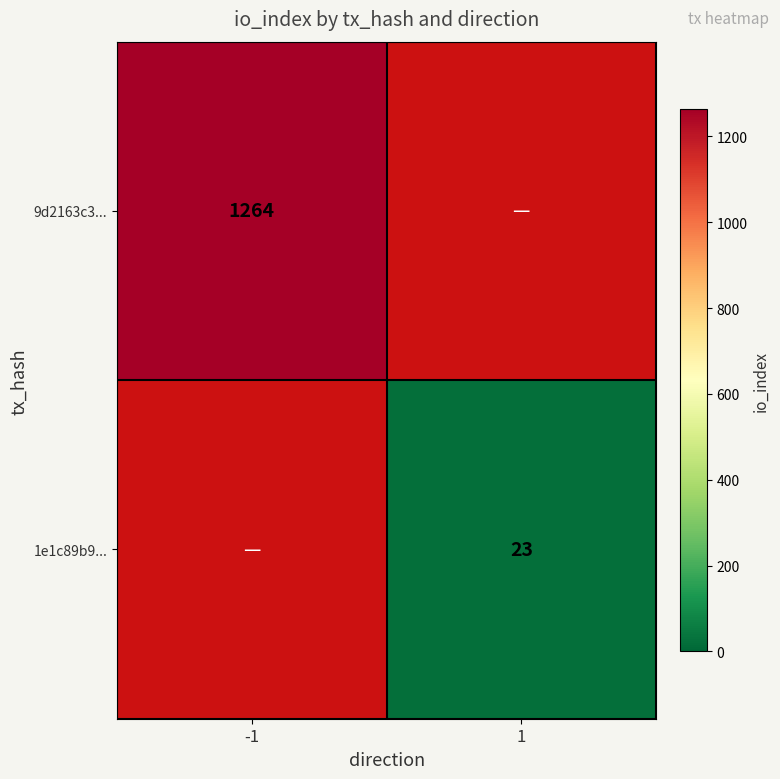

The value of 1e1c89b9... at 1 is 12. True or false?

False